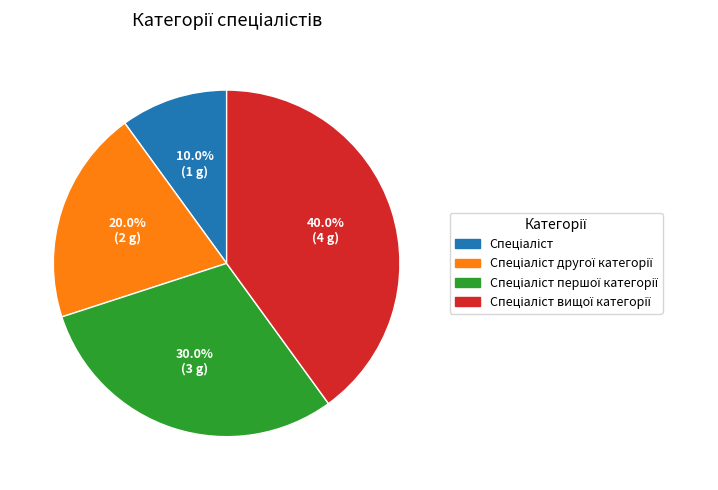

How many slices are in this pie chart?

4